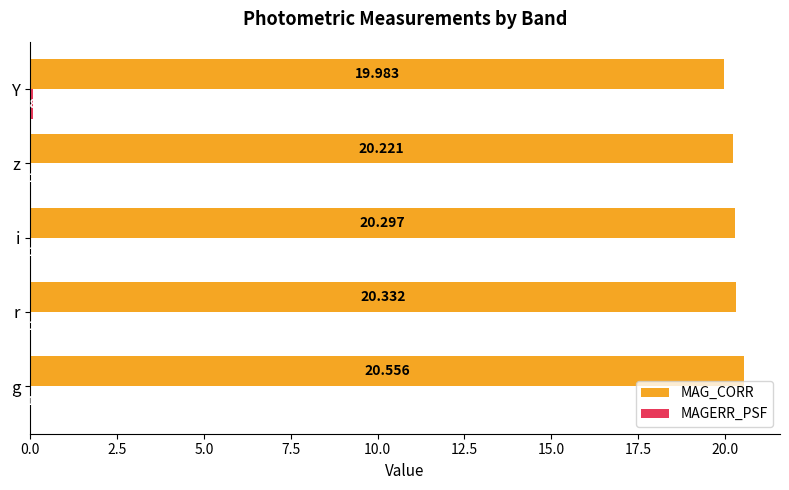

At which category is the sum across all series the highest?

g